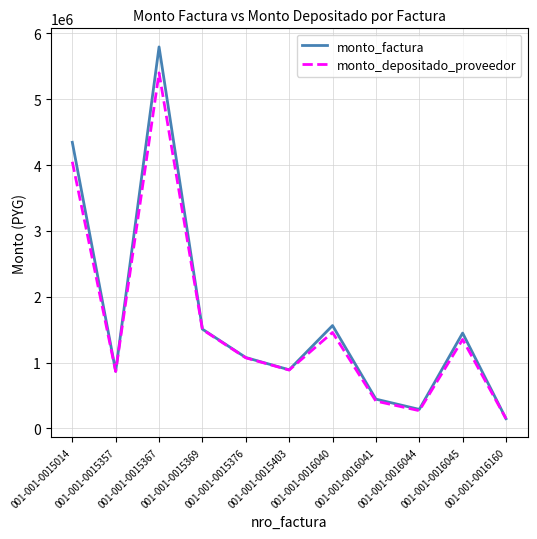

What is the minimum value for monto_depositado_proveedor?

147852